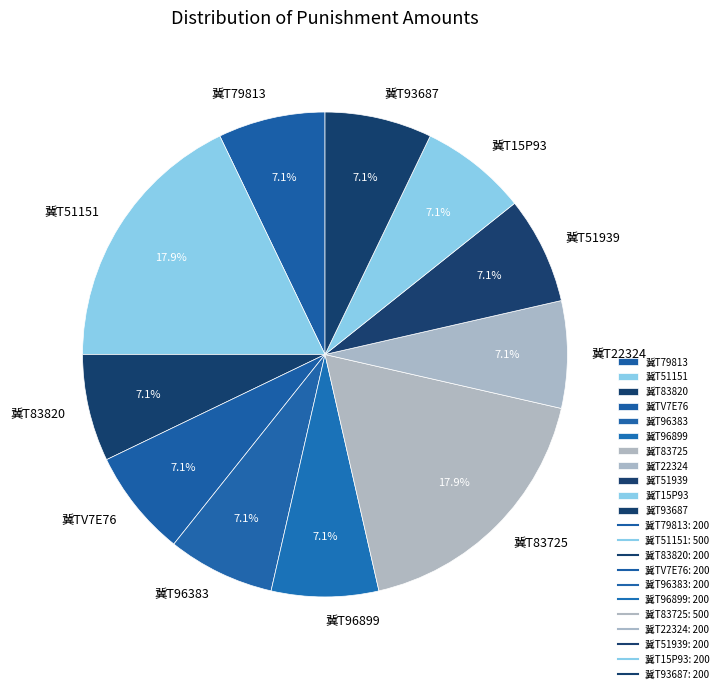

Combined, do 冀T96383 and 冀T15P93 account for over 50%?

No